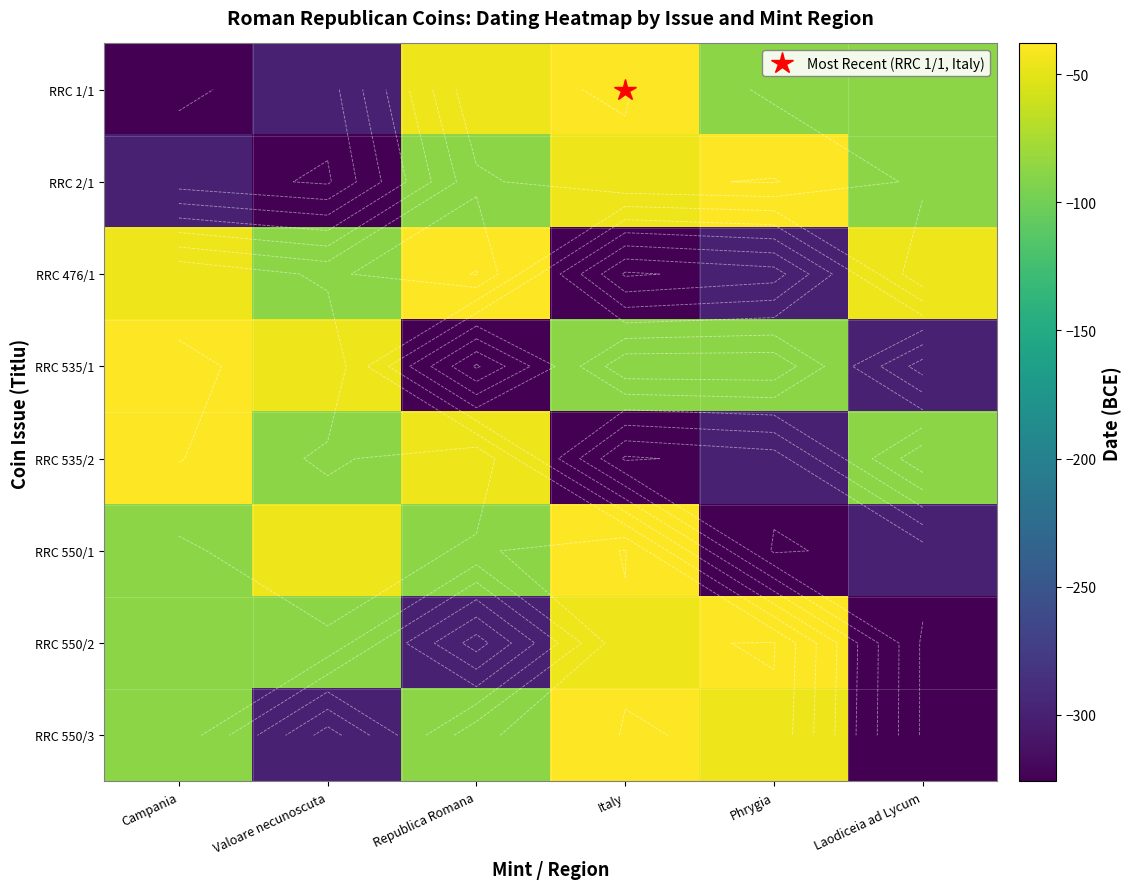

At which category does the chart reach its minimum across all series?

Campania